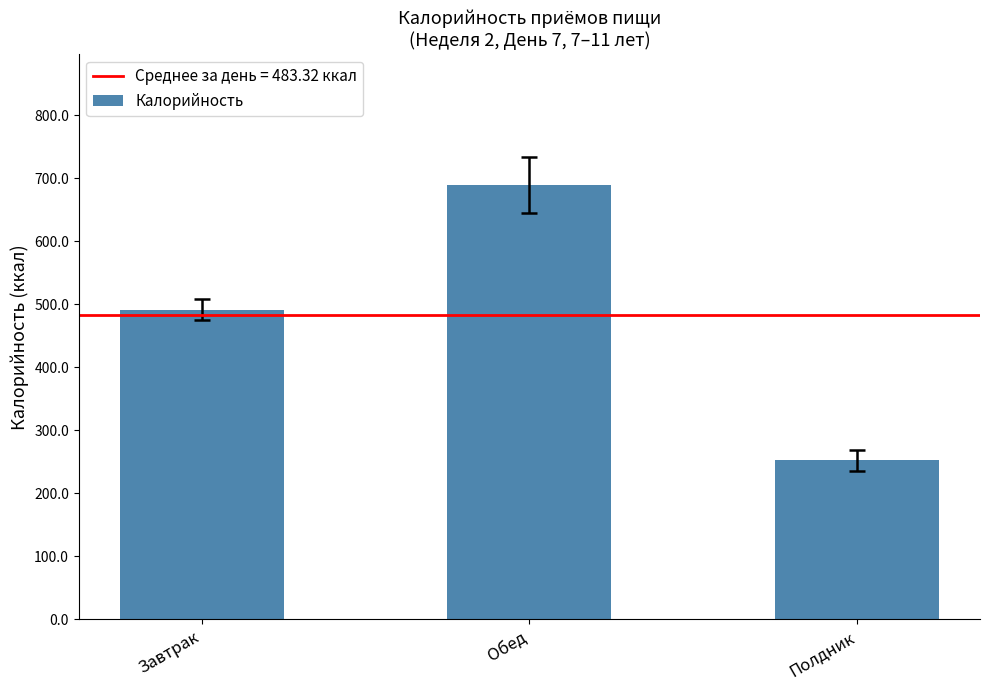

How many values are below 491?

1